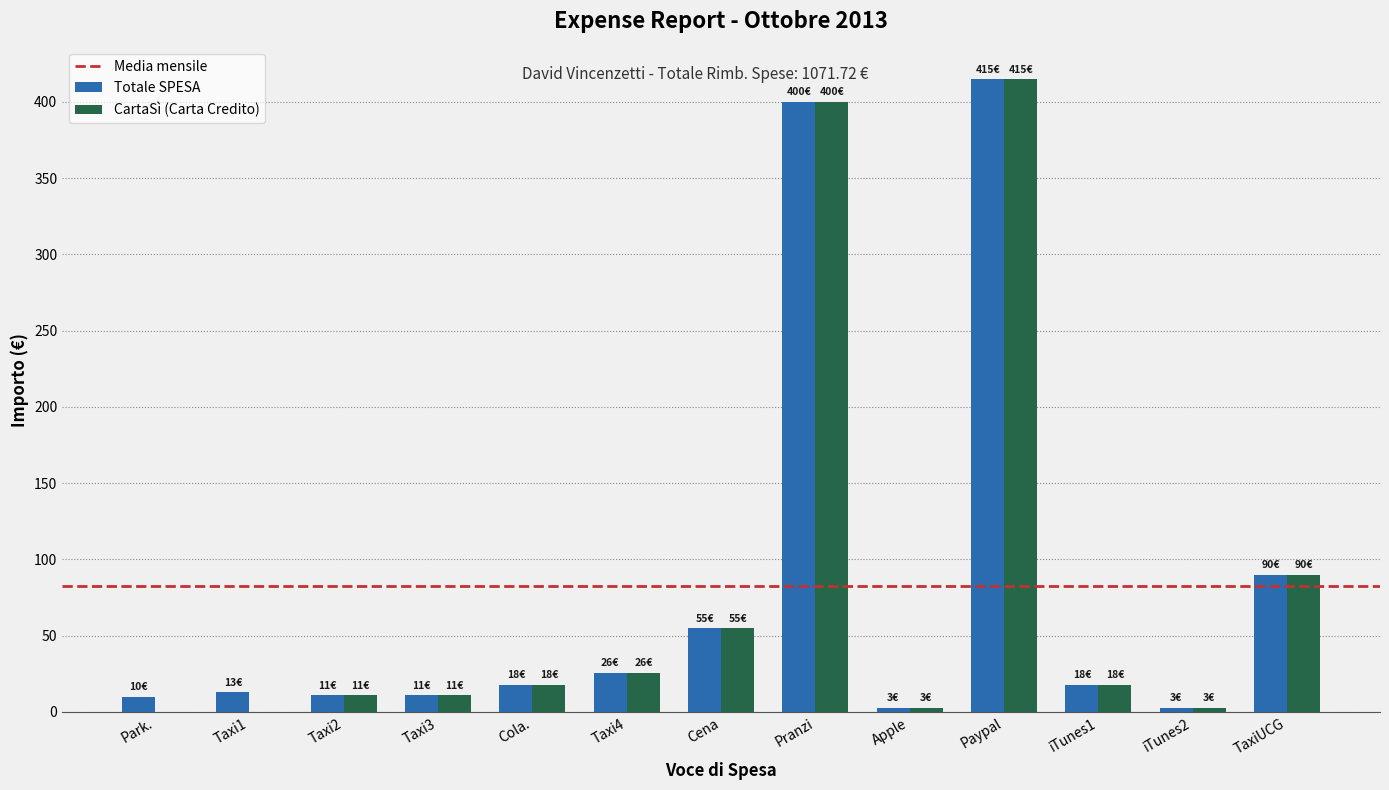

What is the sum of all Totale SPESA values?

1071.7